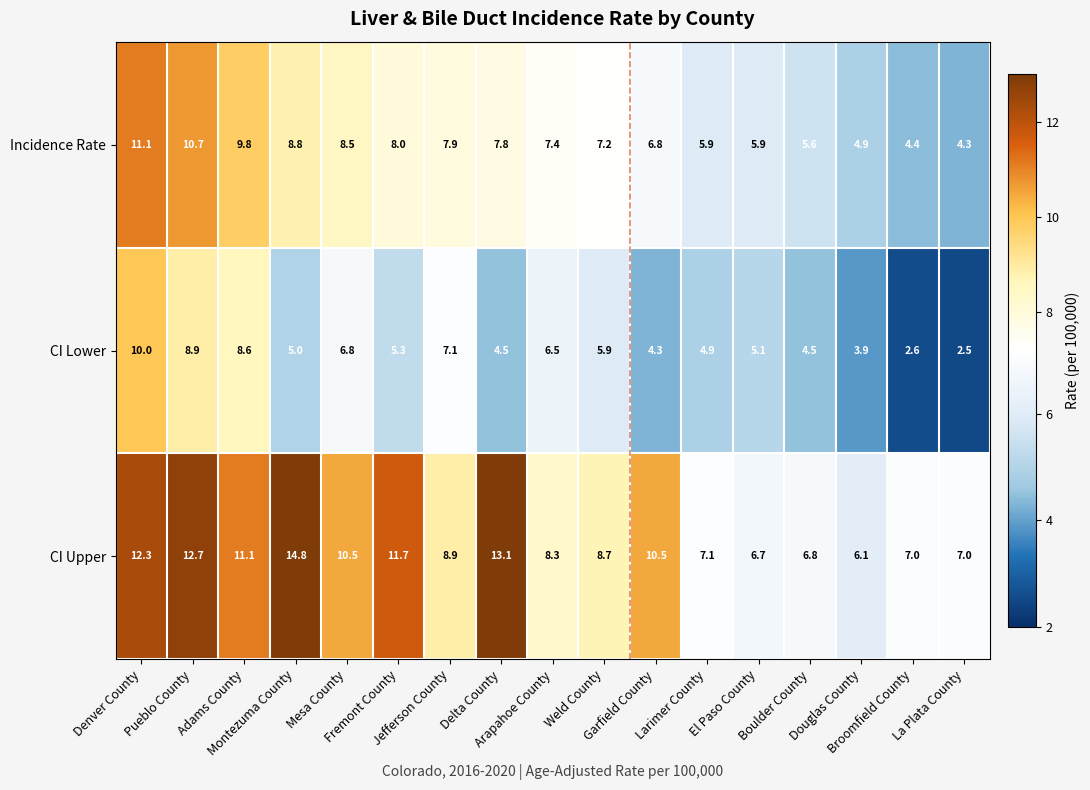

What is the smallest value displayed?

2.5